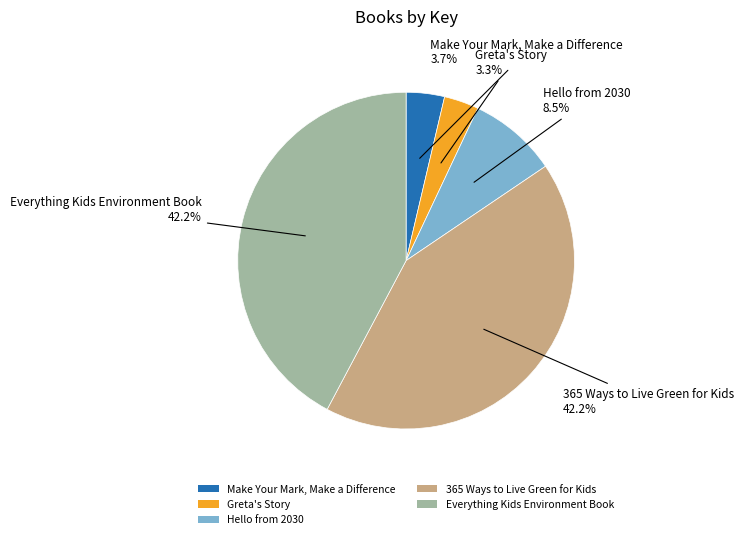

How many segments does this pie chart have?

5